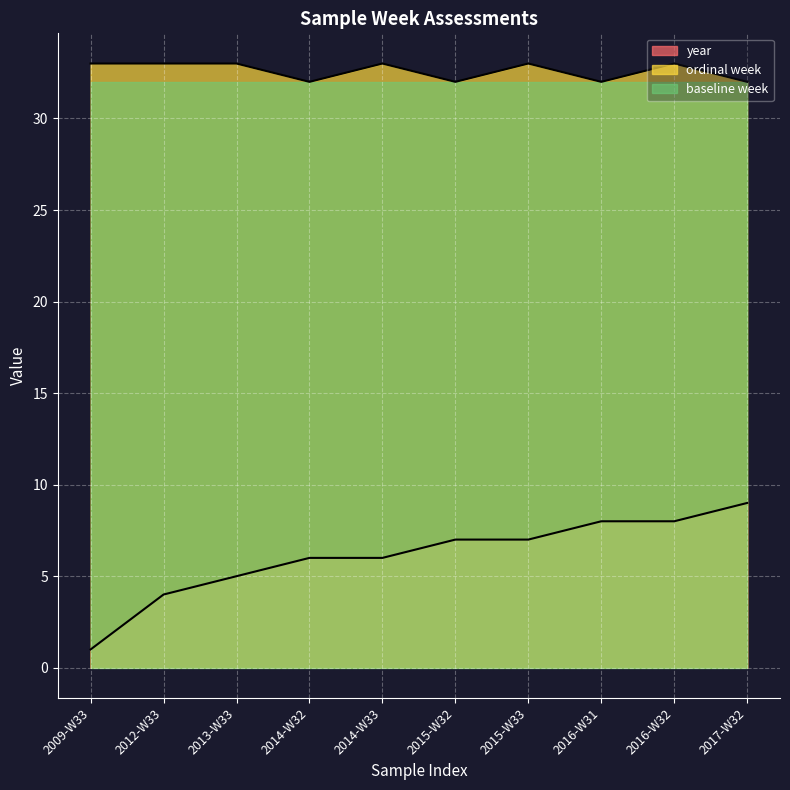

List the labels in order of year value, largest first.

2017-W32, 2016-W31, 2016-W32, 2015-W32, 2015-W33, 2014-W32, 2014-W33, 2013-W33, 2012-W33, 2009-W33